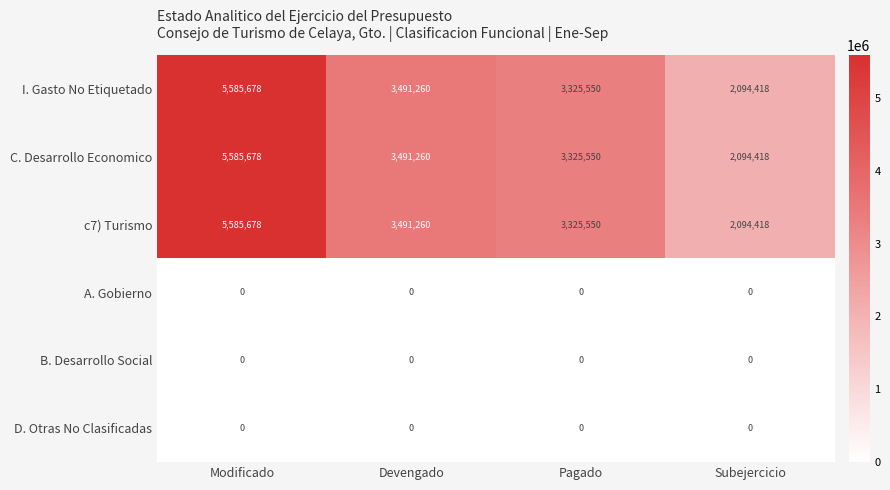

List the labels in order of c7) Turismo value, smallest first.

Subejercicio, Pagado, Devengado, Modificado